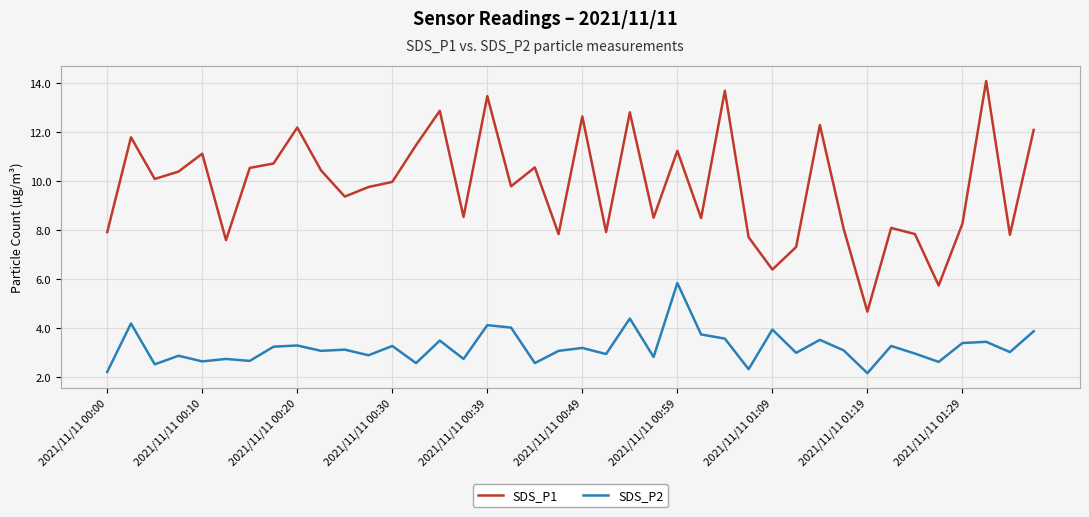

How many values in the SDS_P1 series are below 9?

17